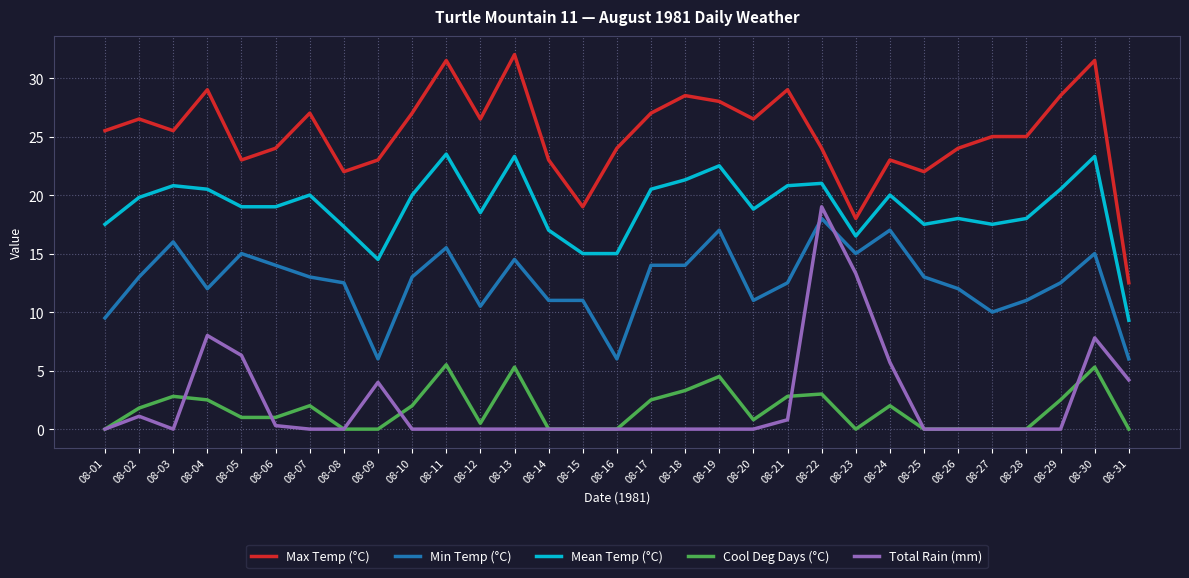

At which category does Max Temp (°C) reach its first local valley?

08-03